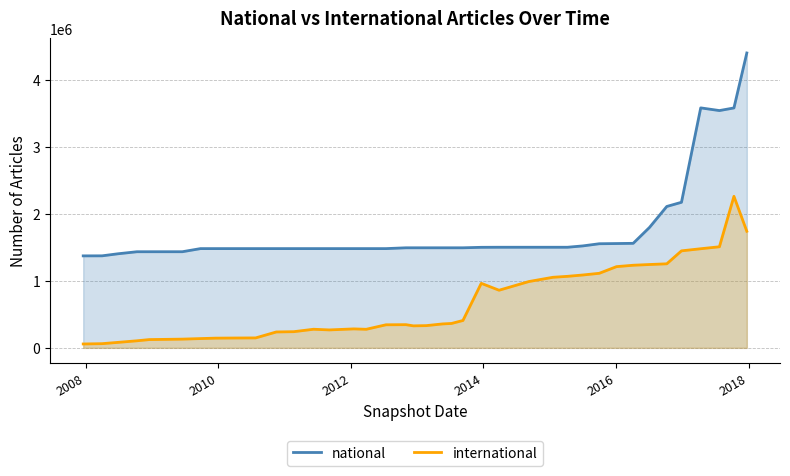

How many categories are shown in the chart?

40